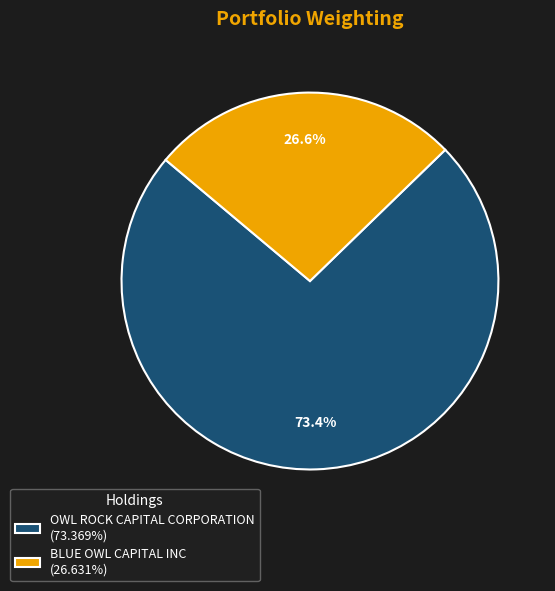

Rank the categories by value from highest to lowest.

OWL ROCK CAPITAL CORPORATION, BLUE OWL CAPITAL INC